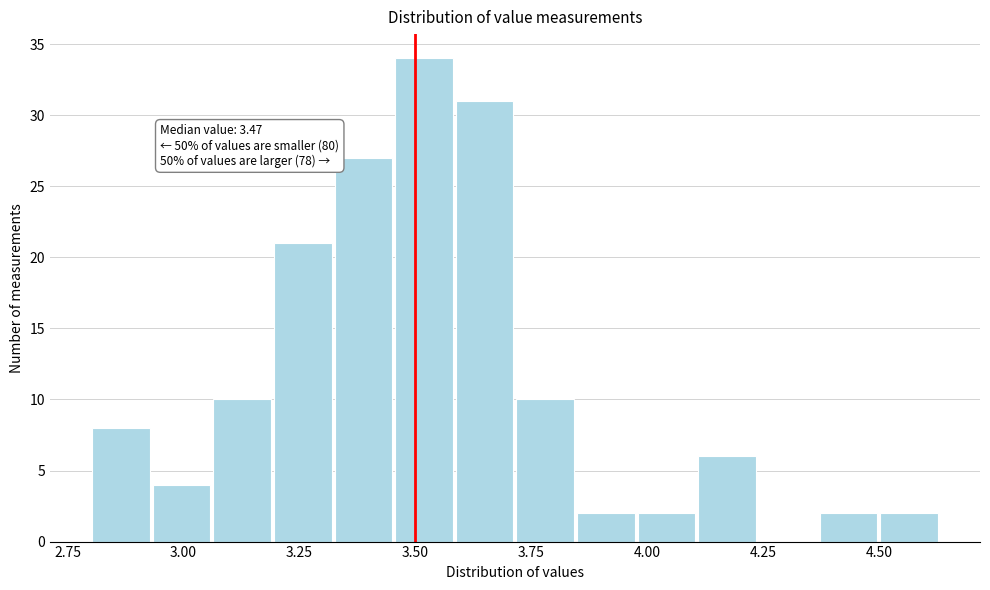

Read against the x-axis, roughly where is the centre of the tallest bar?

3.50